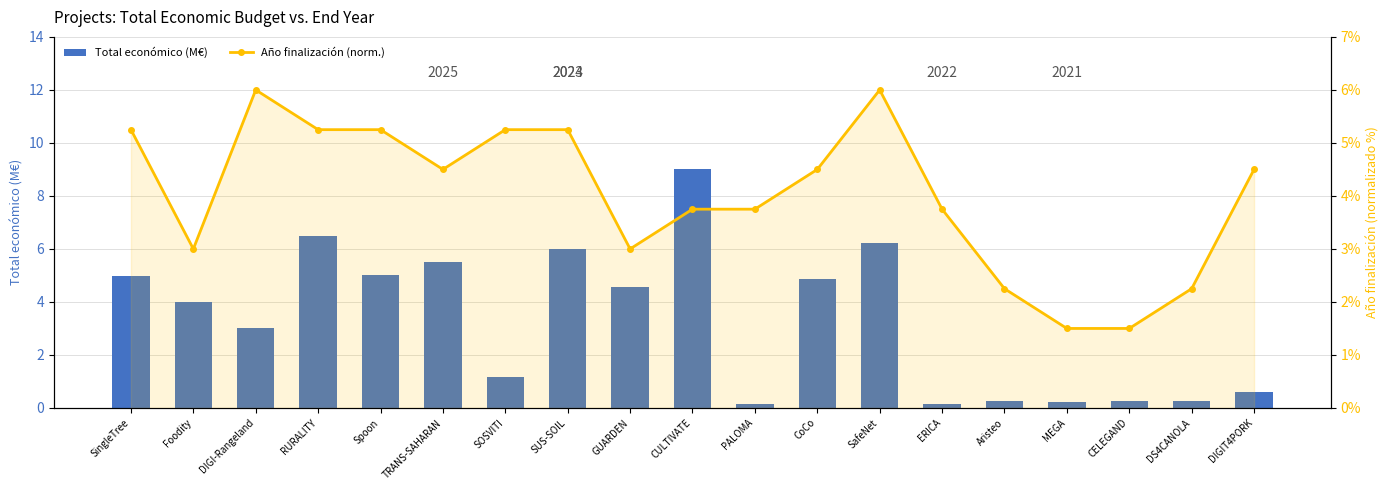

Which series has the largest range (max minus min)?

Total económico (M€)